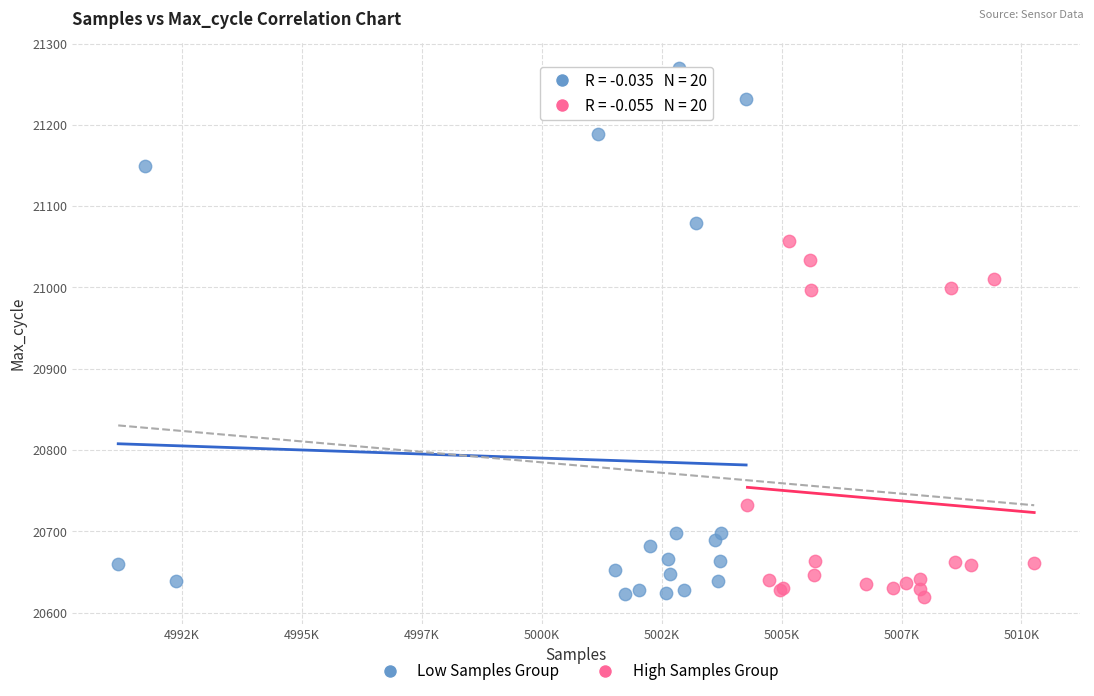

Which series contains the highest Y value?

Low Samples Group